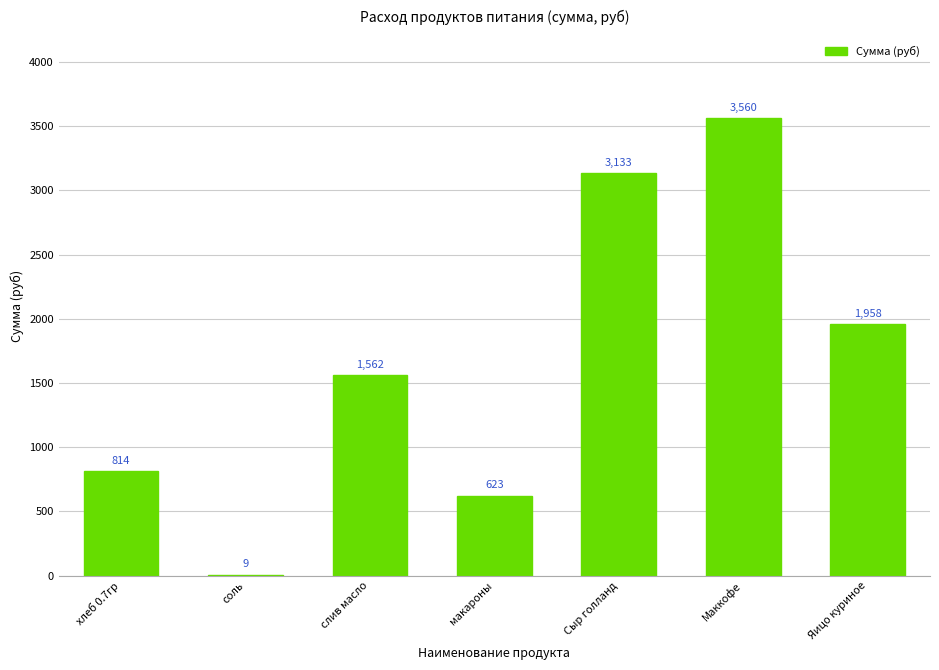

At which label is the value closest to 1784?

Яицо куриное